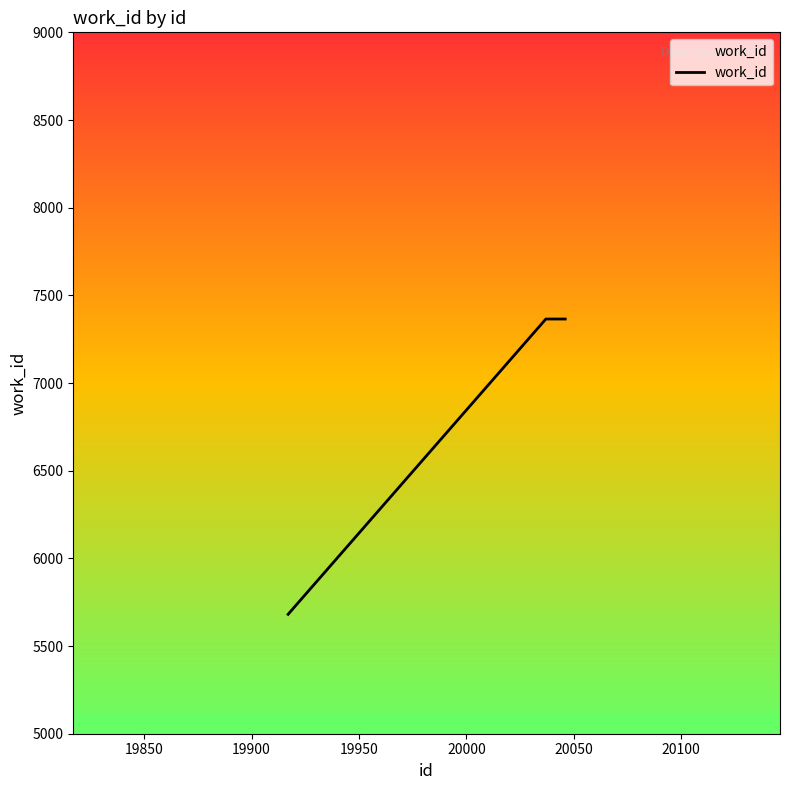

Count the number of categories in the chart.

10